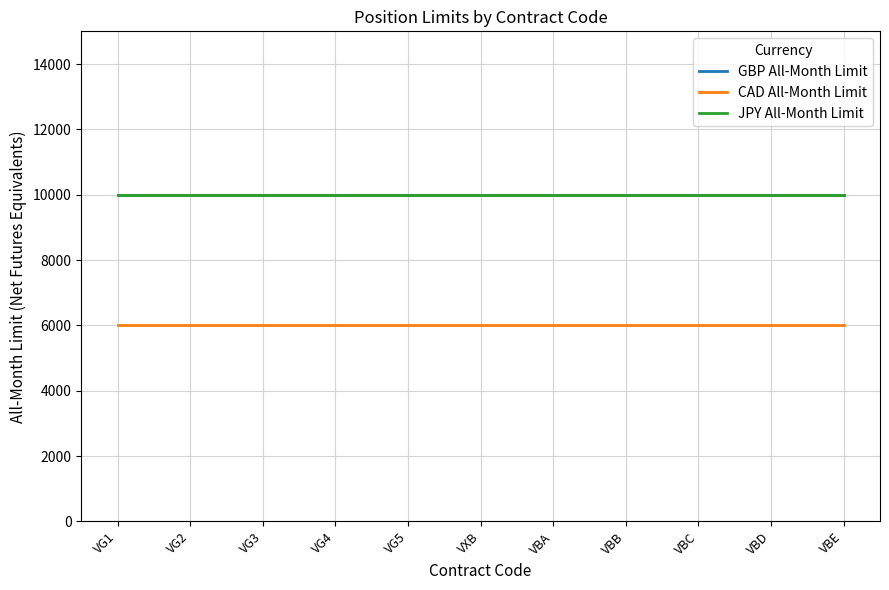

True or false: GBP All-Month Limit has more than 0 interior local peaks.

False